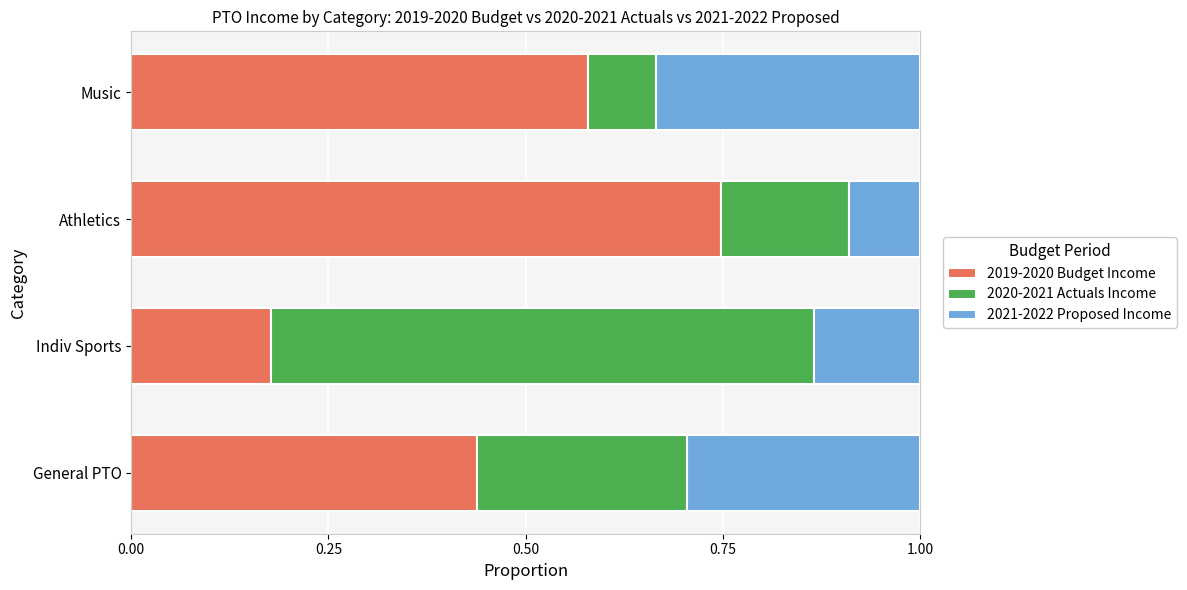

Rank the categories by 2019-2020 Budget Income value from highest to lowest.

Athletics, Music, General PTO, Indiv Sports